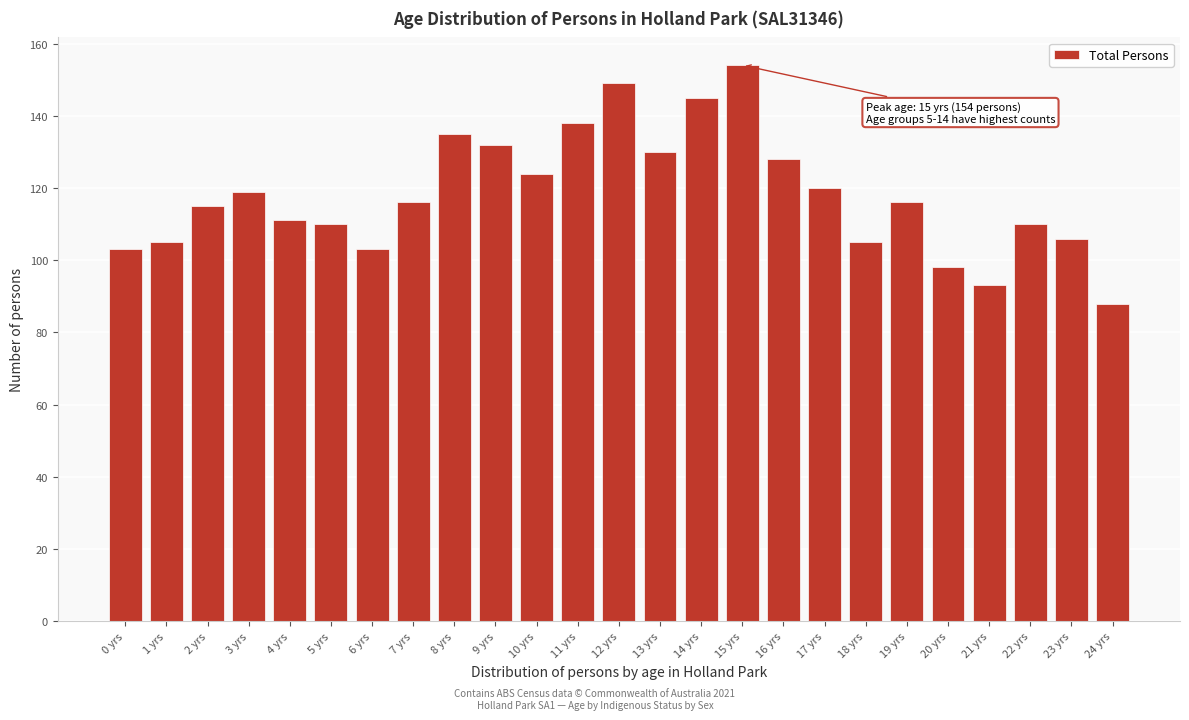

Reading left to right, extract all data points from this chart.

103	105	115	119	111	110	103	116	135	132	124	138	149	130	145	154	128	120	105	116	98	93	110	106	88